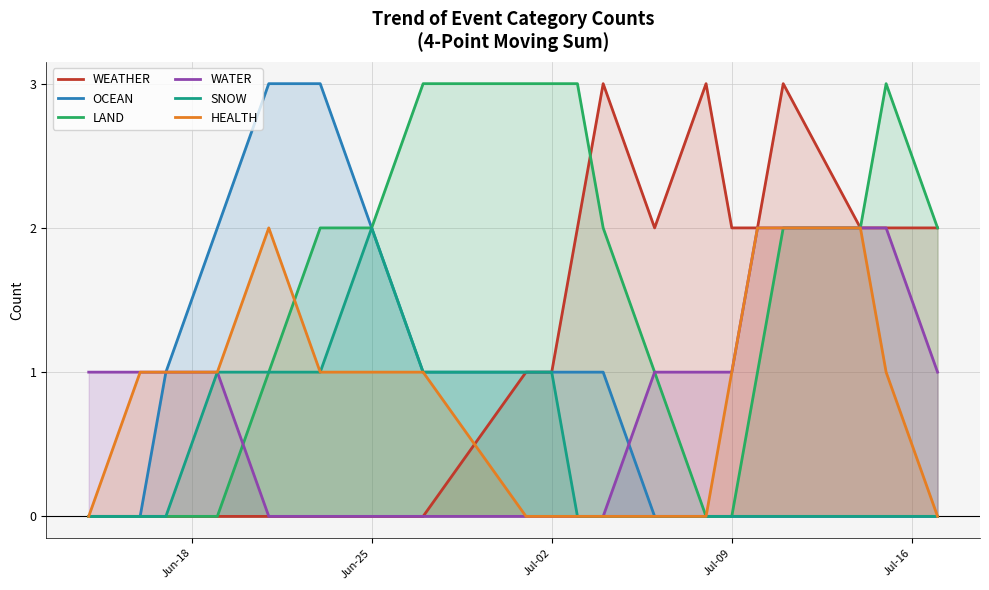

True or false: WEATHER has a value of 0 at Jun-25.

True